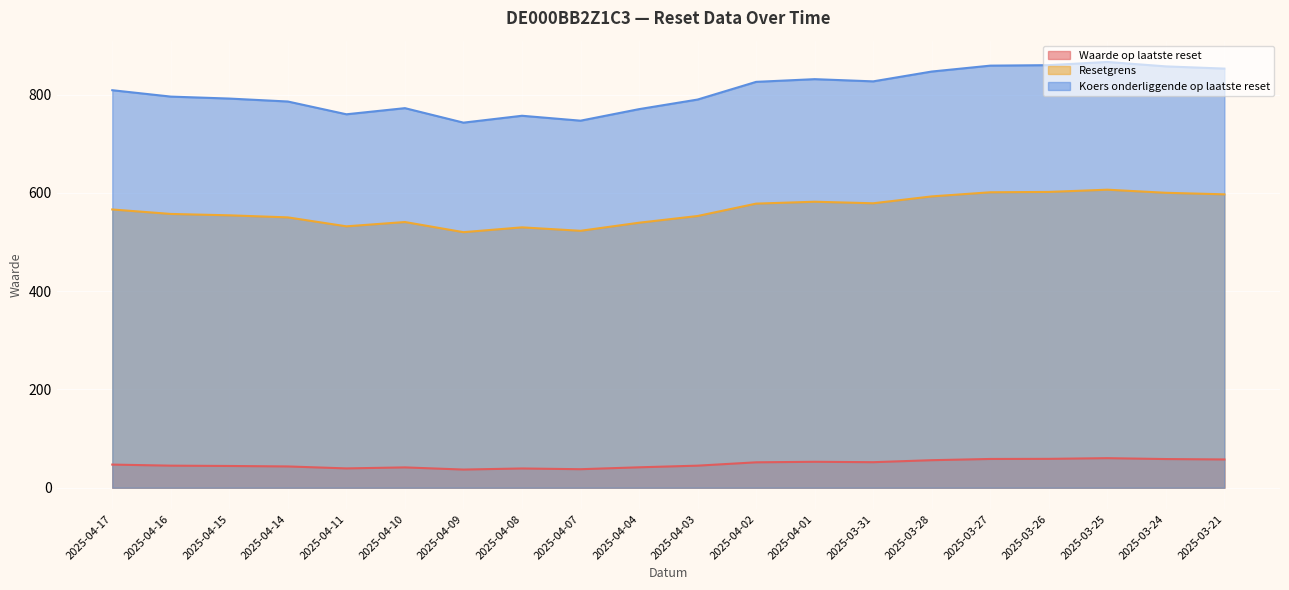

What is the label of the 5th point from the right?

2025-03-27